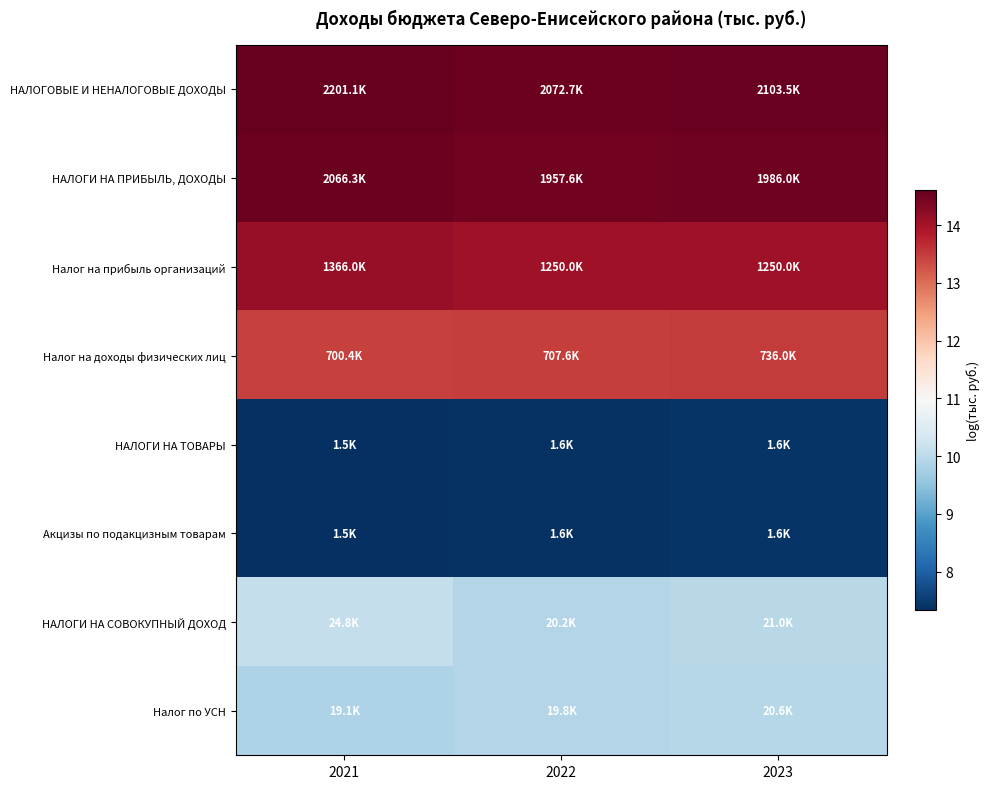

How many data points does each series have?

3